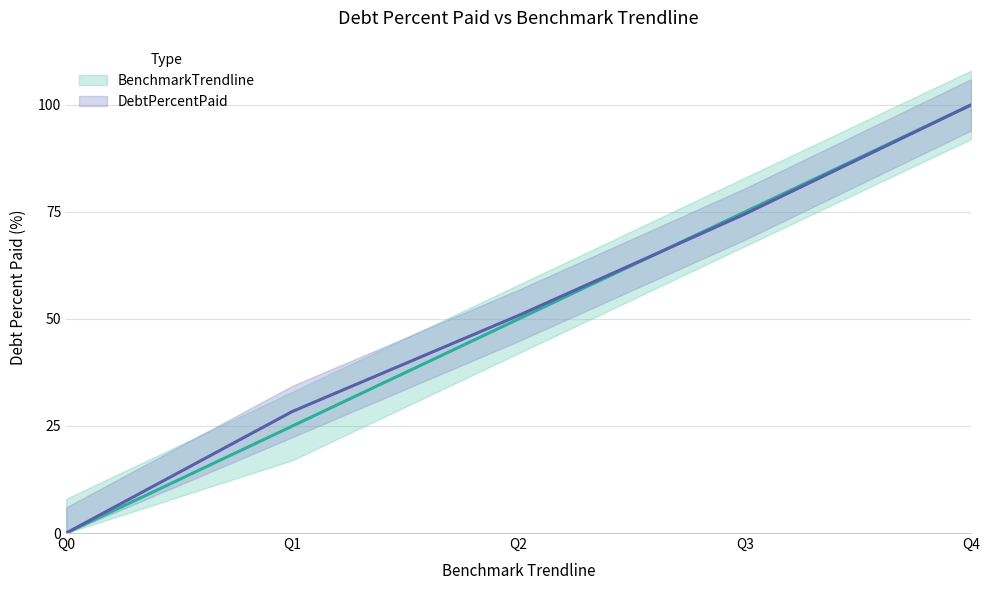

Is the value of BenchmarkTrendline at Q0 greater than the value of DebtPercentPaid at Q1?

No